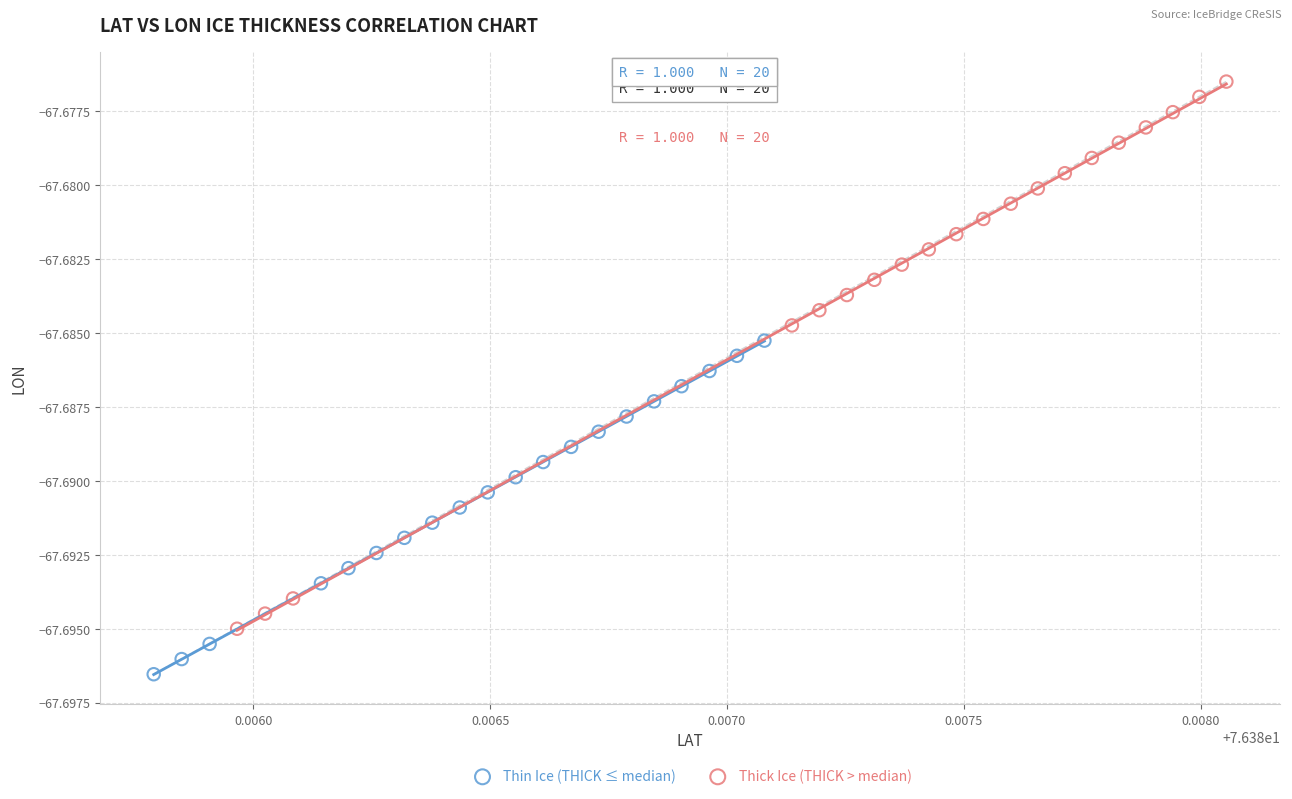

Which series reaches the minimum Y coordinate?

Thin Ice (THICK ≤ median)